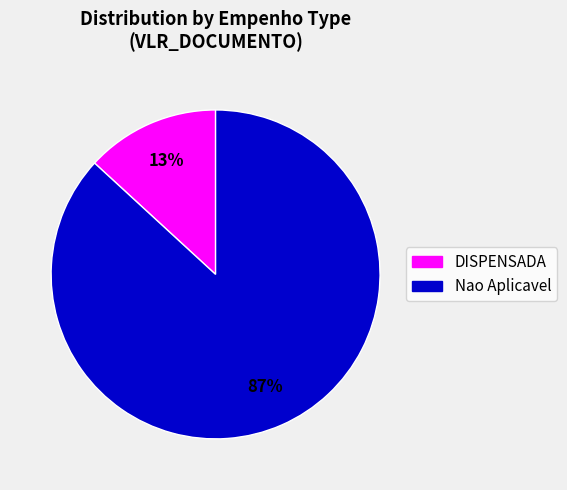

How many slices are in this pie chart?

2